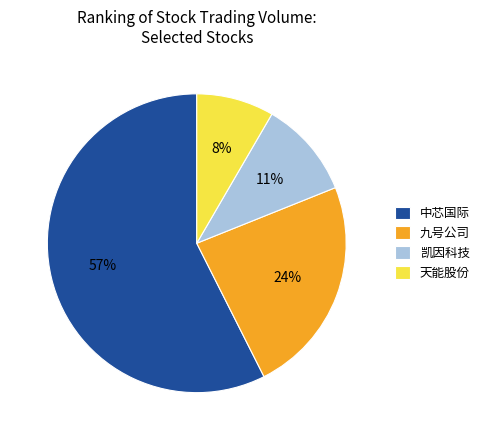

Rank the categories by value from lowest to highest.

天能股份, 凯因科技, 九号公司, 中芯国际